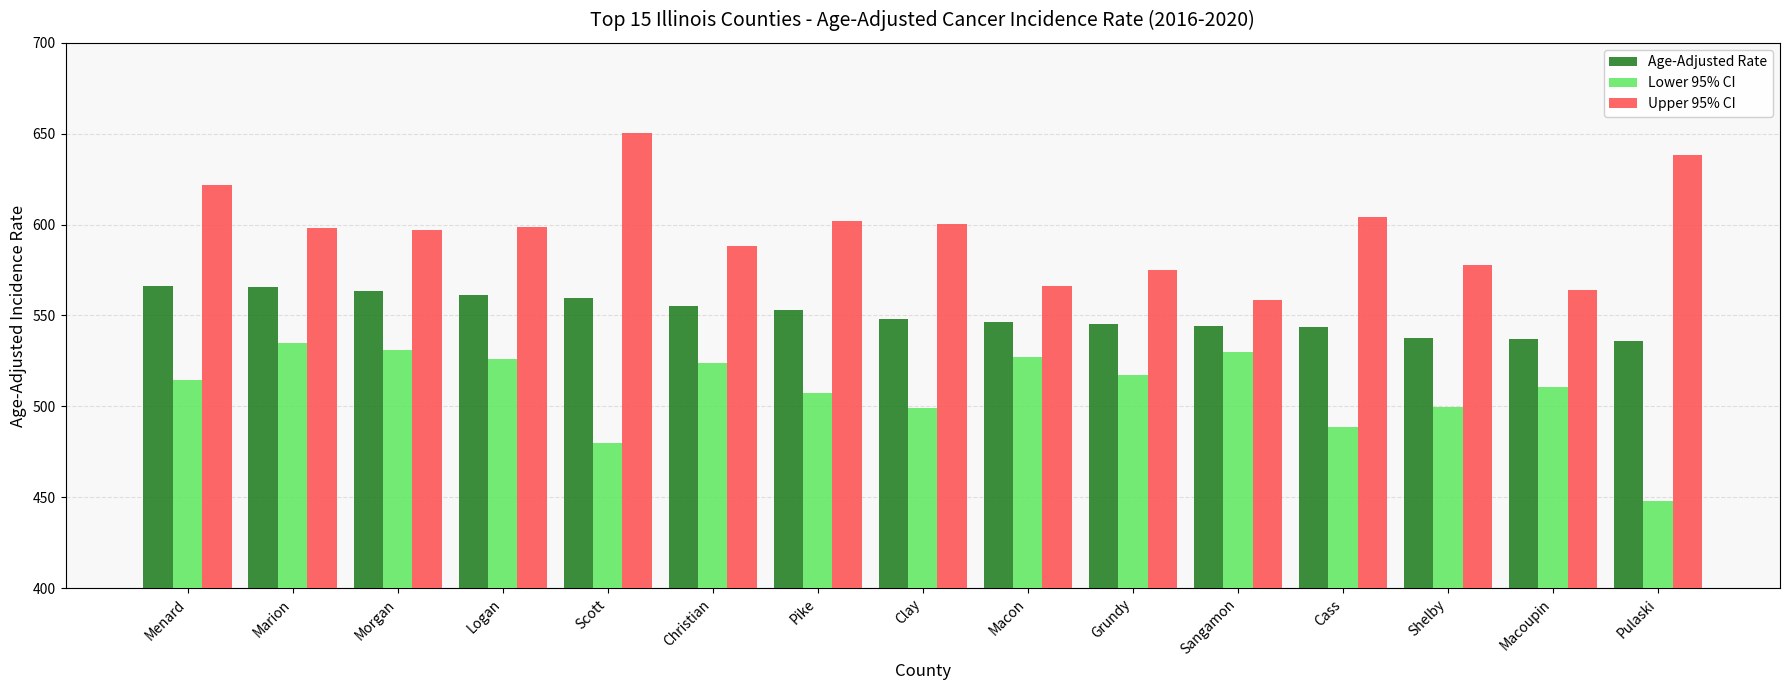

What is the difference between the highest and lowest values at Clay?

100.9